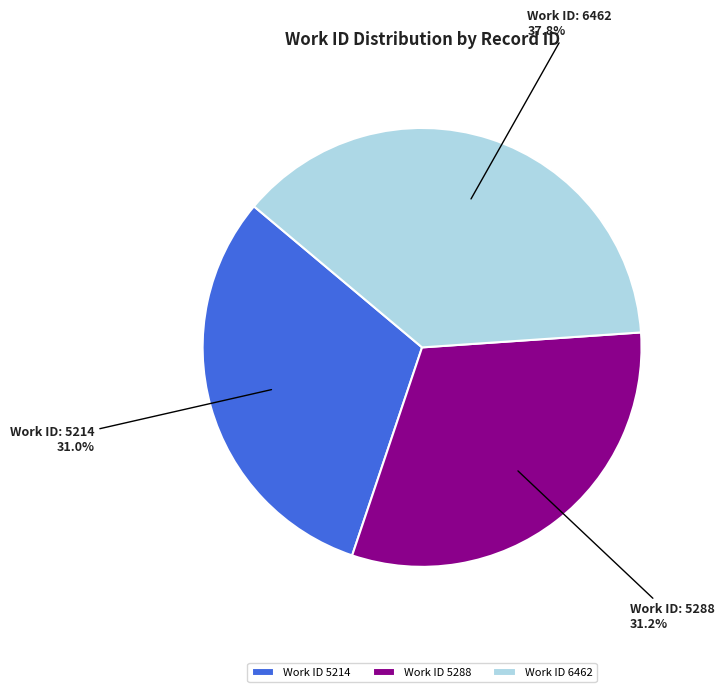

What portion of the pie excludes Work ID 5288?

68.8%